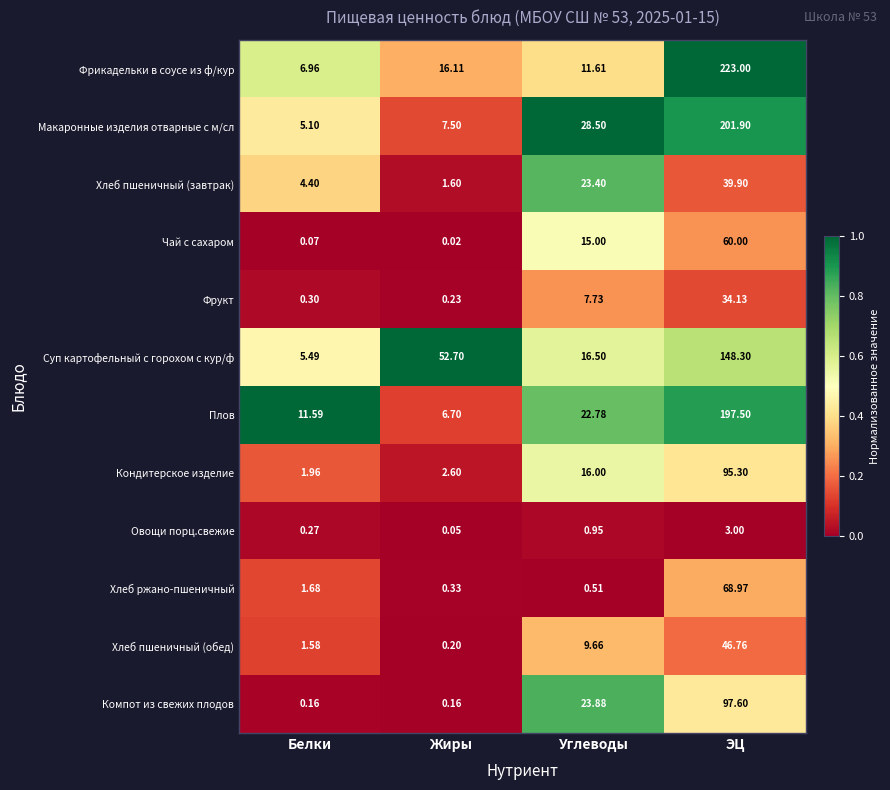

Count the number of data series in this chart.

12